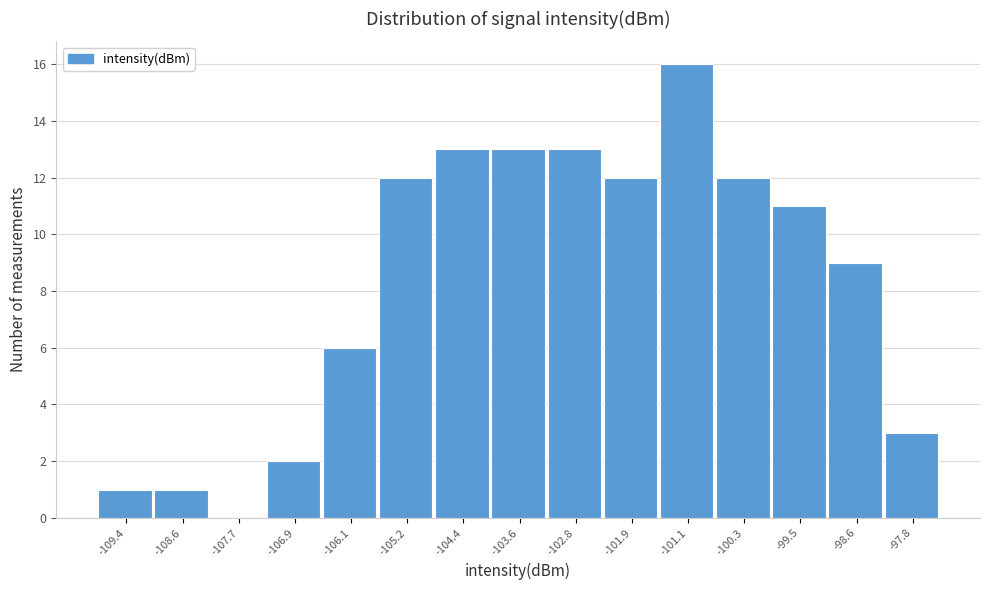

Reading left to right, list all the values displayed in this chart.

-109.4=1	-108.6=1	-107.7=0	-106.9=2	-106.1=6	-105.2=12	-104.4=13	-103.6=13	-102.8=13	-101.9=12	-101.1=16	-100.3=12	-99.5=11	-98.6=9	-97.8=3